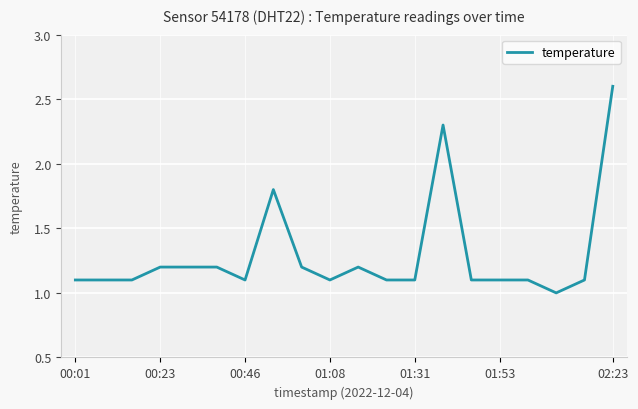

What is the smallest value displayed?

1.0